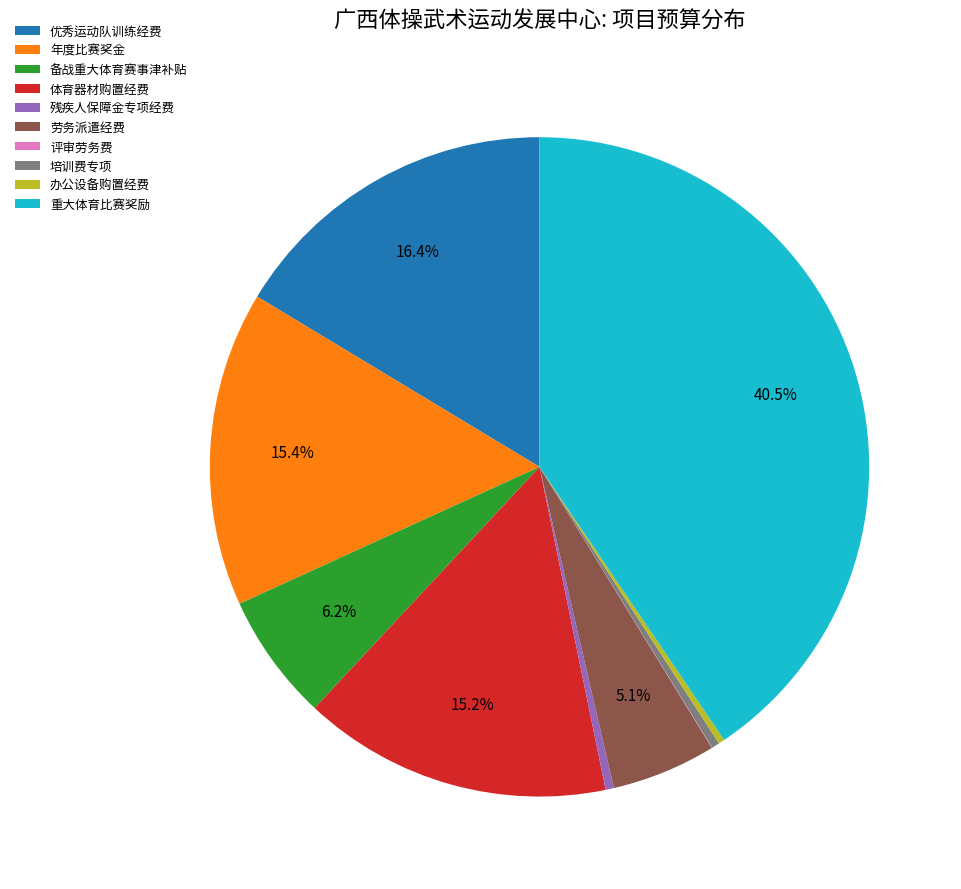

Which category has the biggest portion of the pie?

重大体育比赛奖励